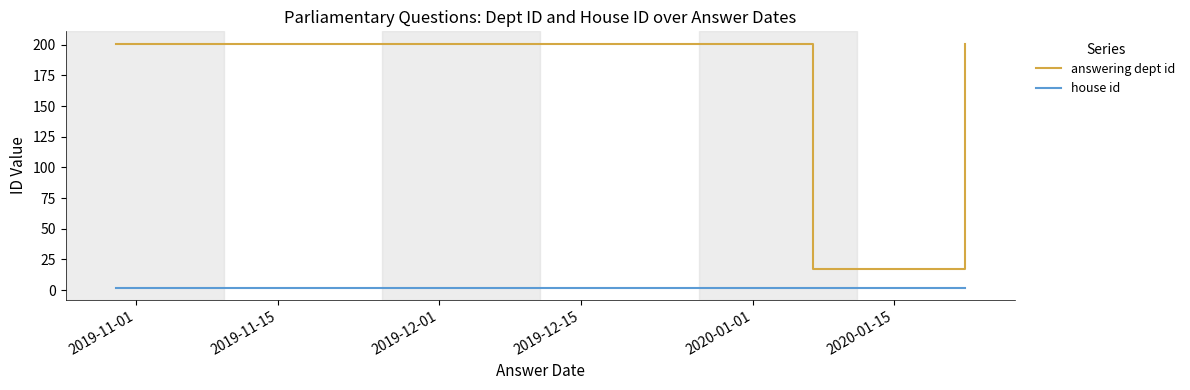

List the series in order of their overall mean, lowest first.

house id, answering dept id